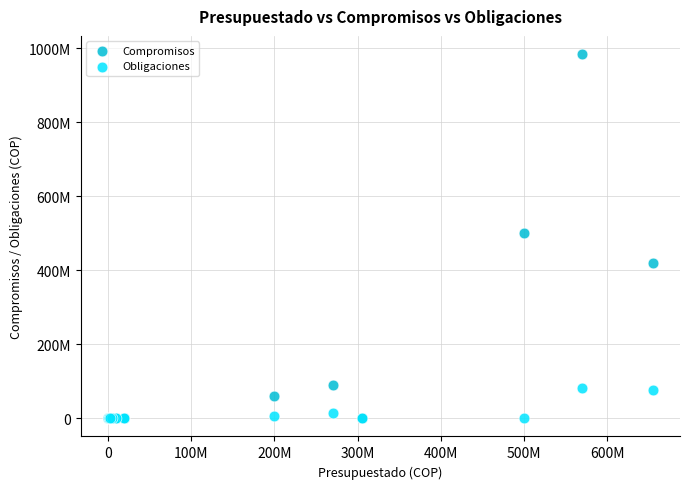

Which series reaches the maximum Y coordinate?

Compromisos